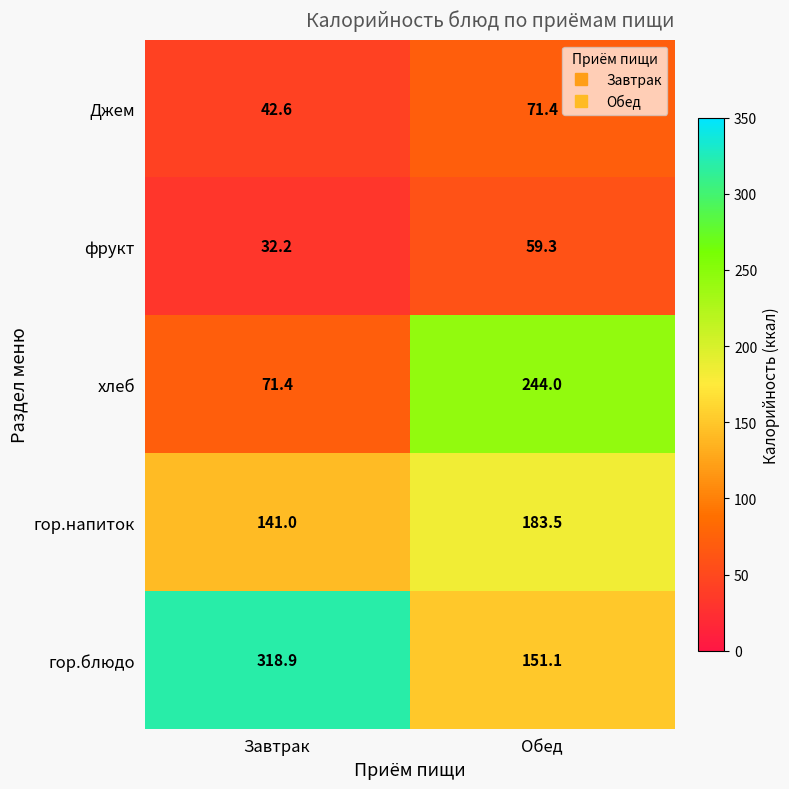

Is it true that Джем equals 75.0 at Завтрак?

False